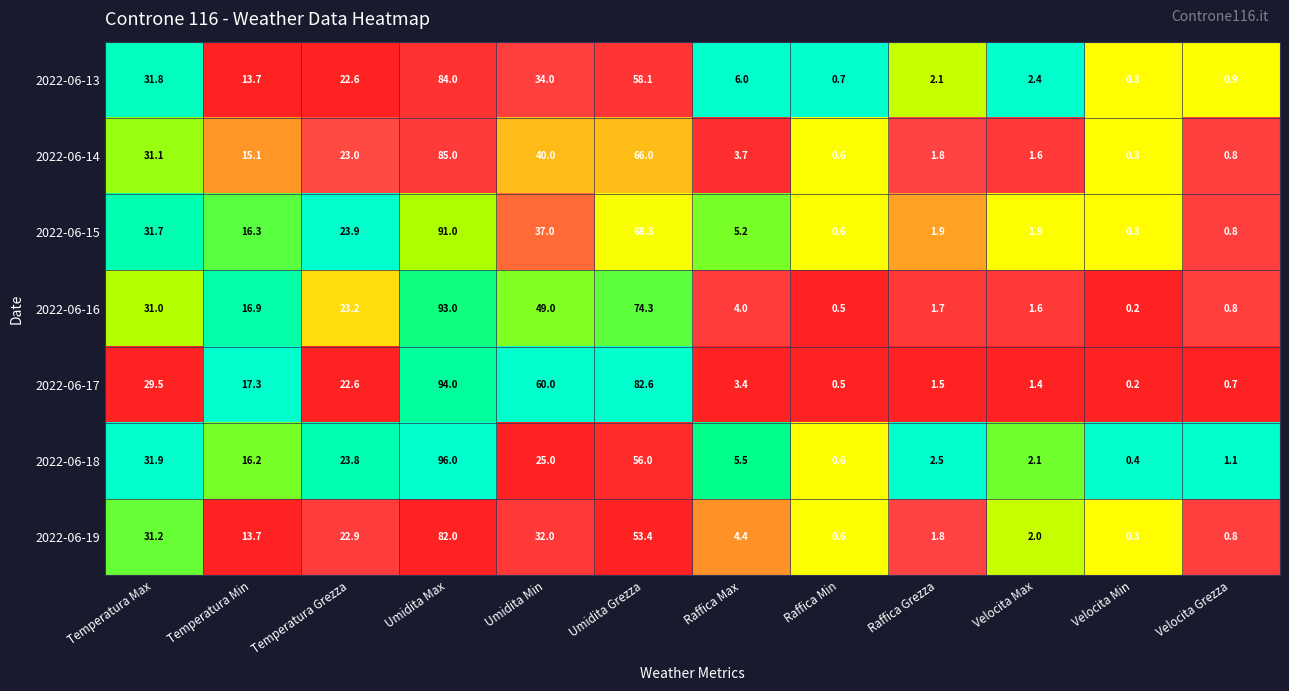

At how many categories does at least one series exceed 0?

12